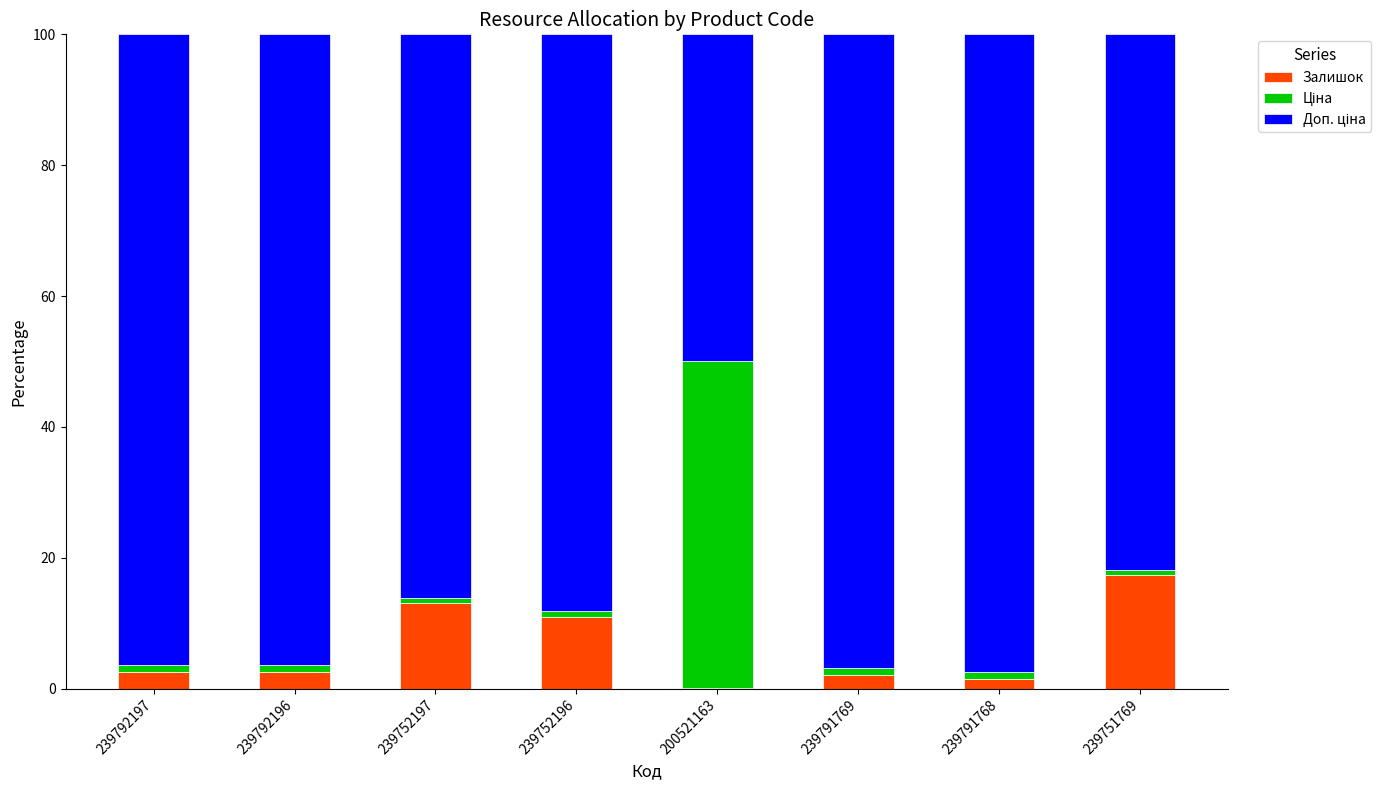

At which label does Залишок reach its peak?

239751769